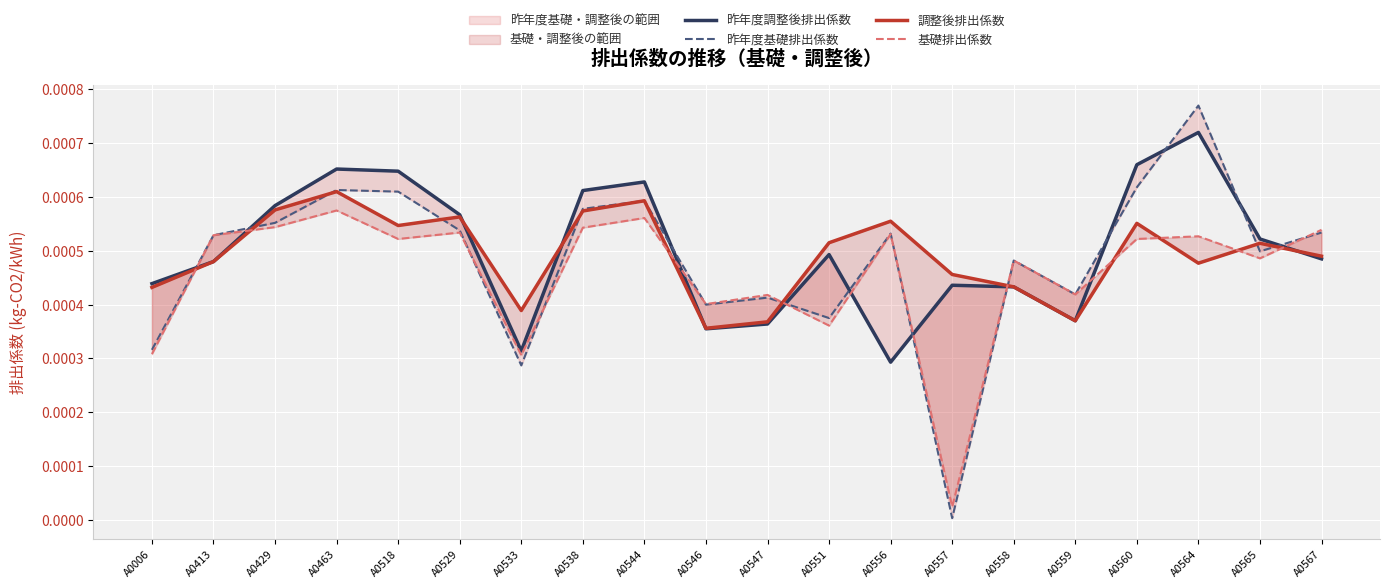

Rank the categories by 基礎排出係数 value from lowest to highest.

A0557, A0533, A0006, A0551, A0546, A0547, A0559, A0558, A0565, A0518, A0560, A0564, A0413, A0556, A0529, A0567, A0538, A0429, A0544, A0463